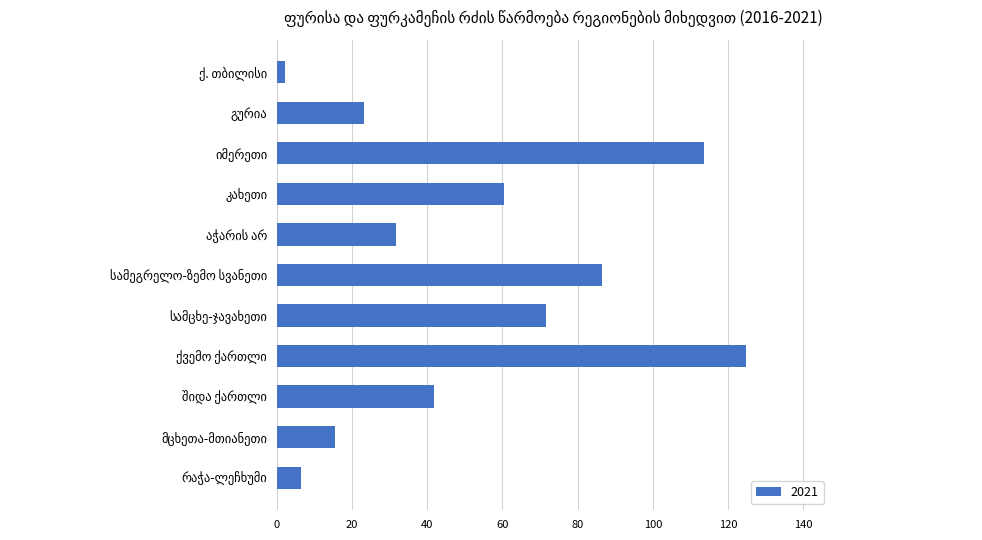

Count the number of categories in the chart.

11